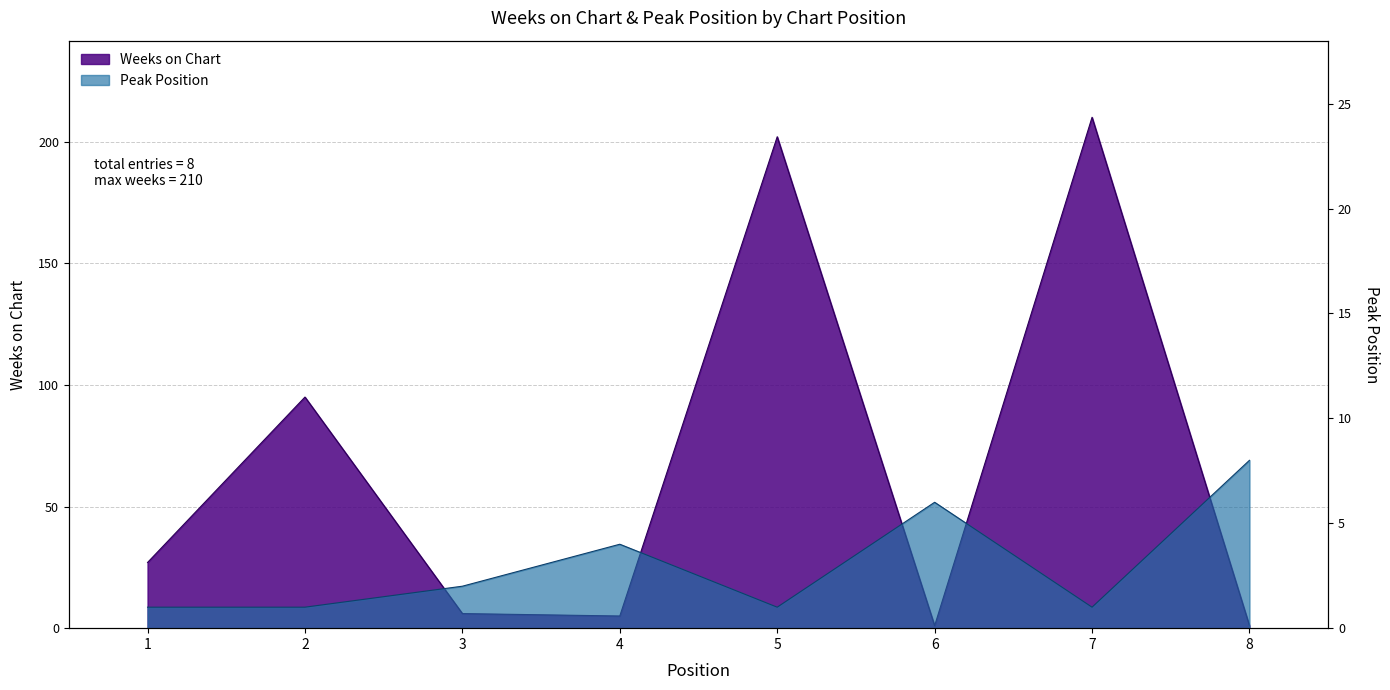

Reading left to right, what are all the values shown in this chart?

Weeks on Chart: 27	95	6	5	202	1	210	1
Peak Position: 1	1	2	4	1	6	1	8